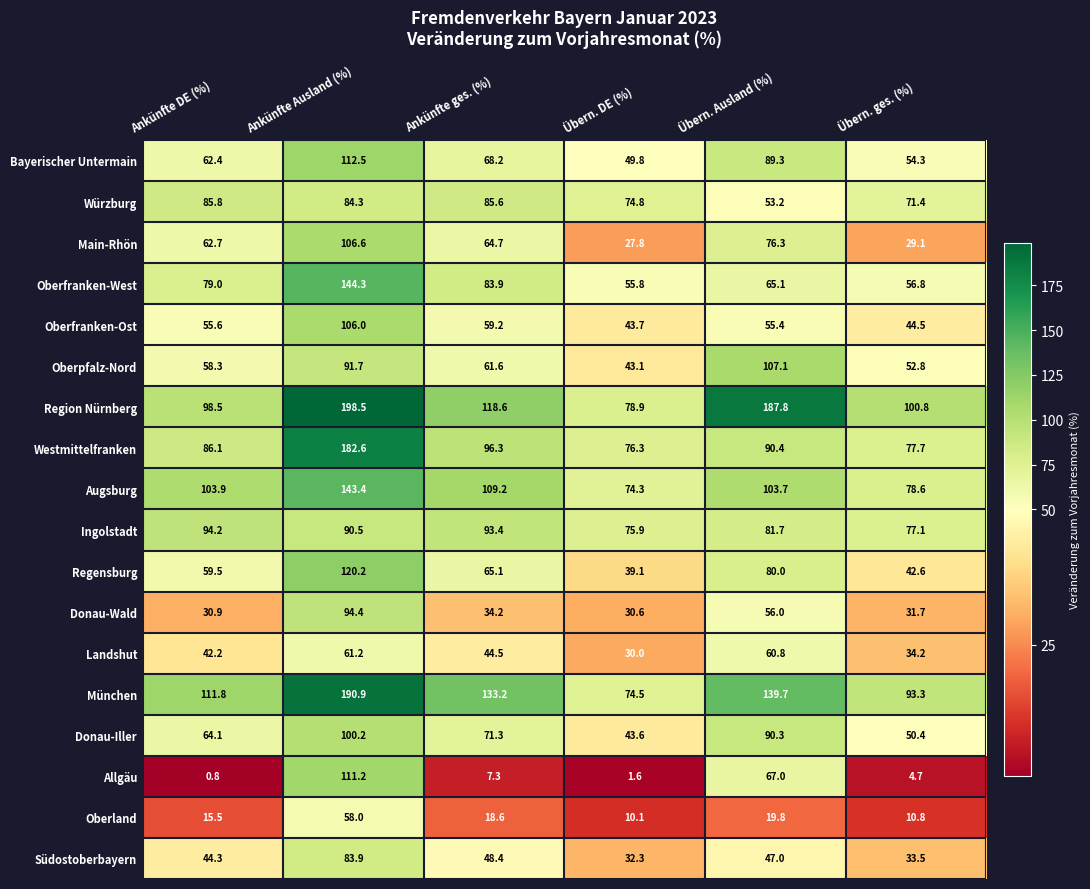

What is the sum of all Landshut values?

272.9